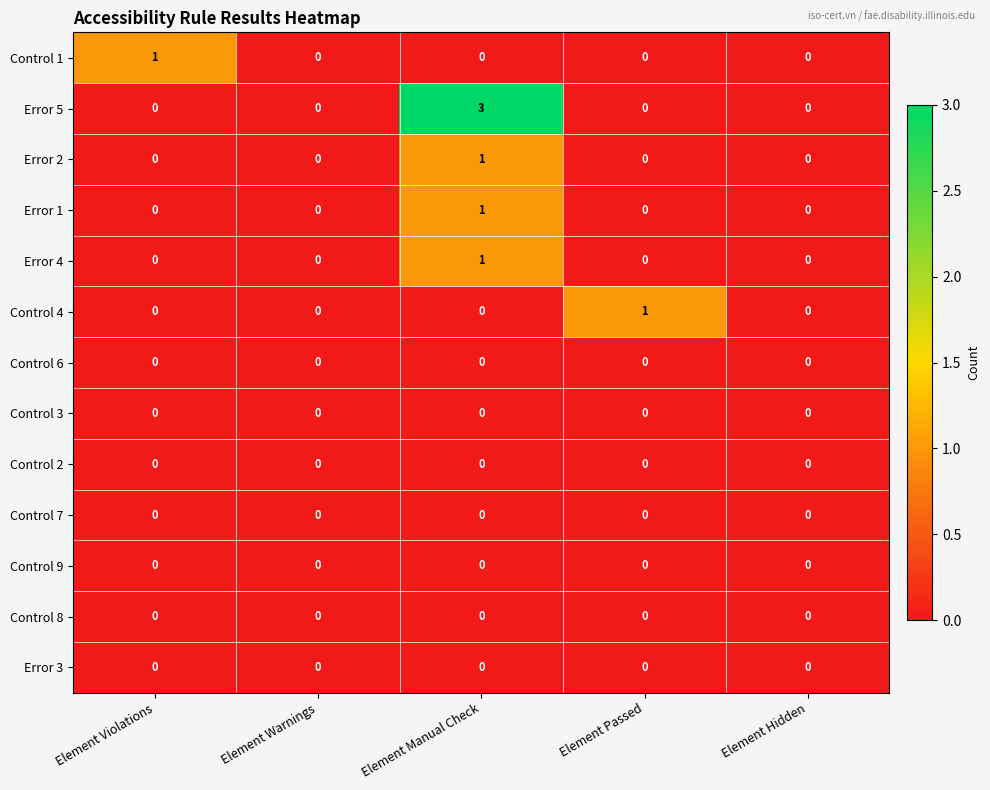

Which series has the widest spread of values?

Error 5